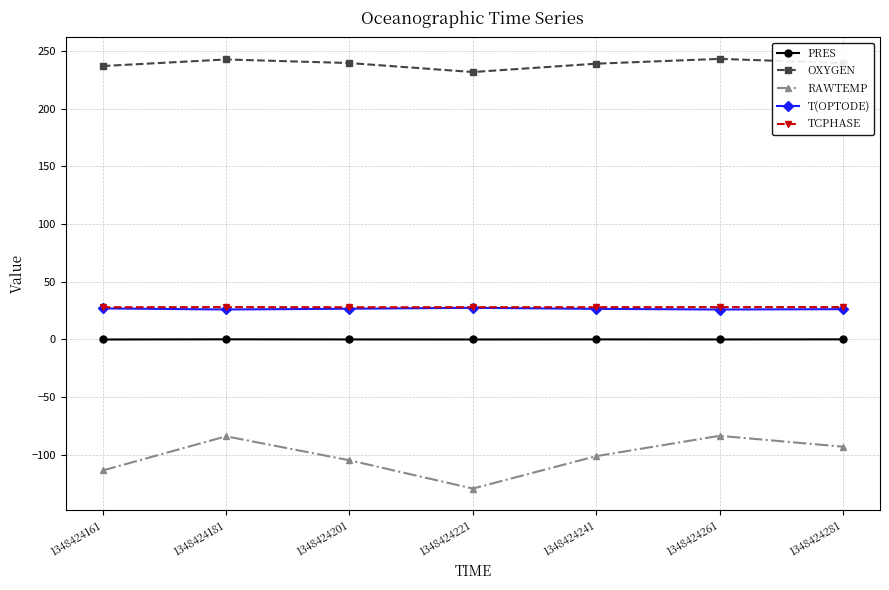

The value of PRES at 1348424181 is -0.0. True or false?

True